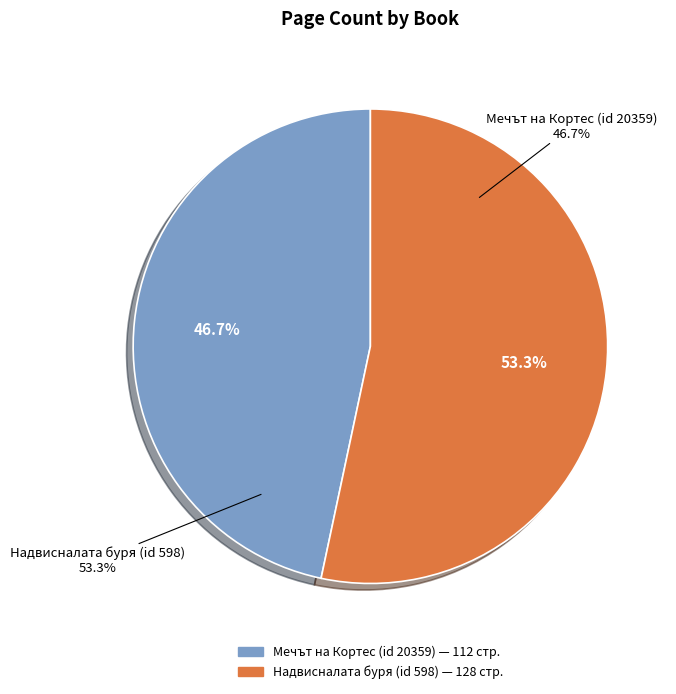

Which category has the smallest portion of the pie?

Мечът на Кортес (id 20359)